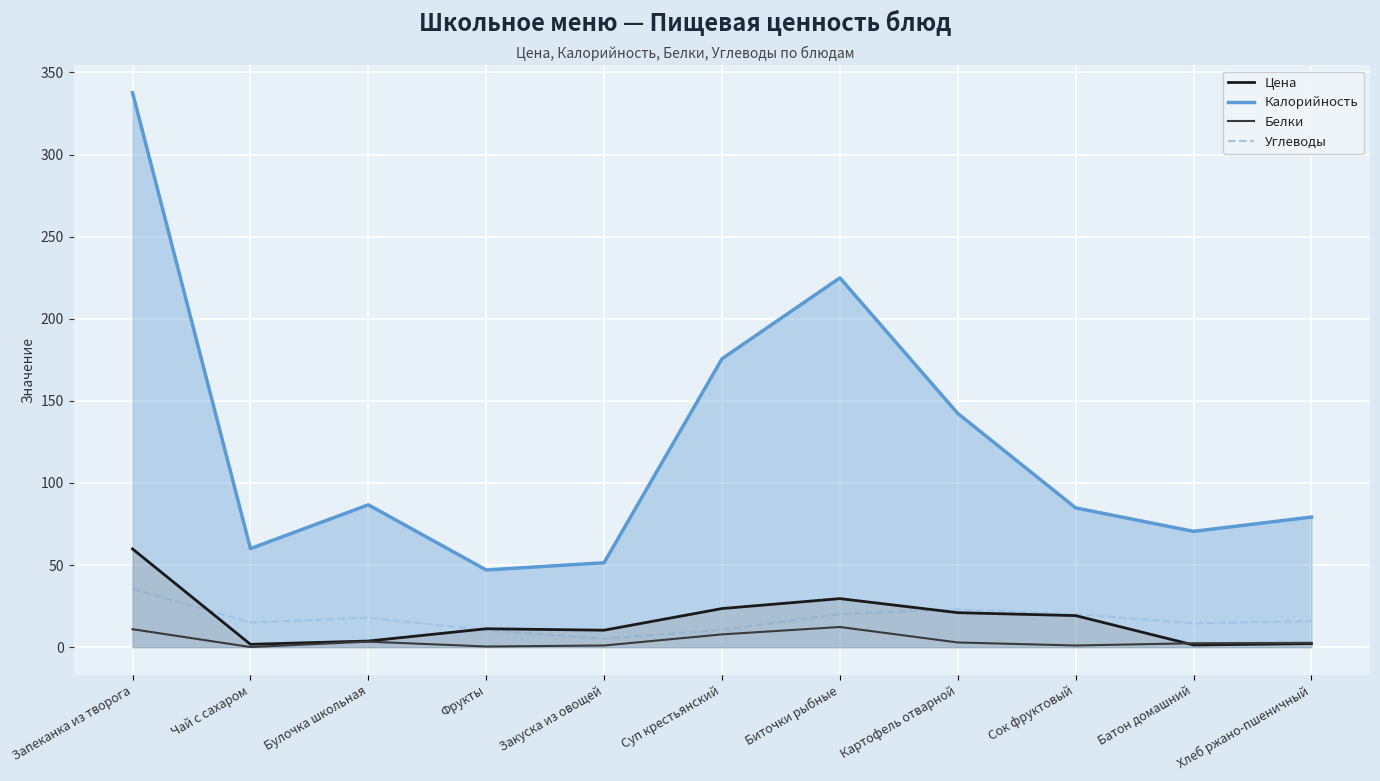

What is the difference between the second highest and second lowest values in the Цена series?

27.8